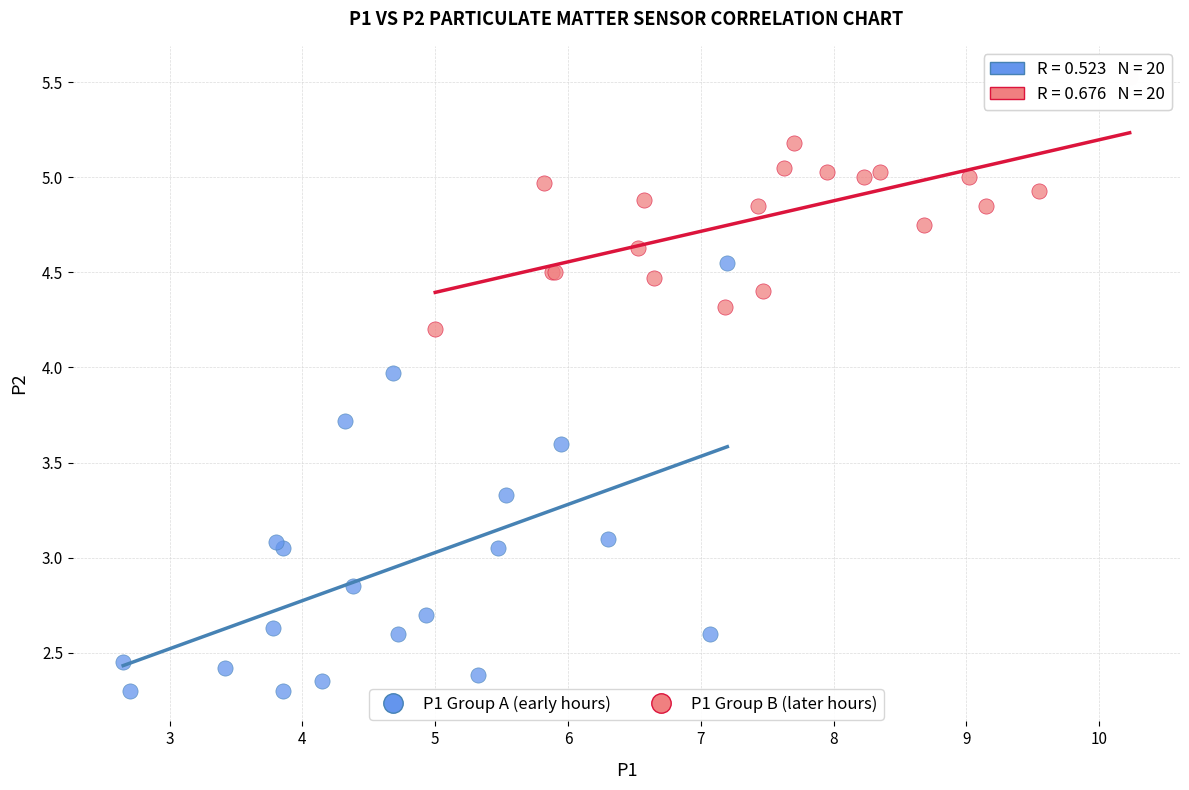

Which series reaches the maximum Y coordinate?

P1 Group B (later hours)